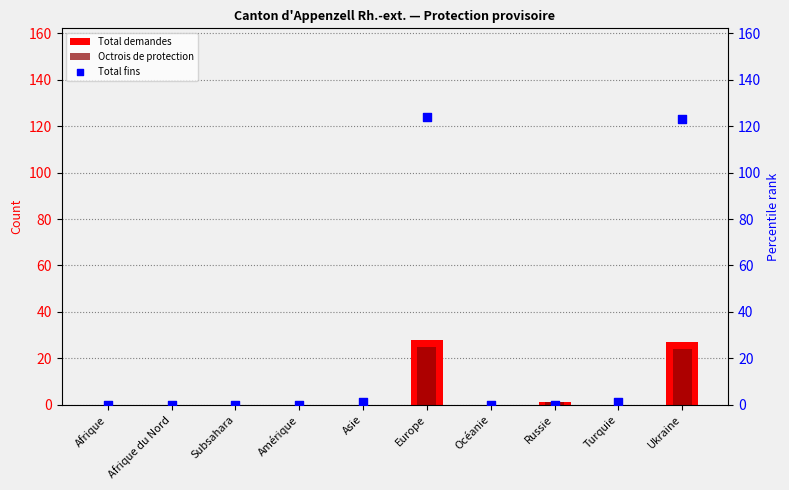

Is the value of Total fins at Europe greater than the value of Total demandes at Amérique?

Yes